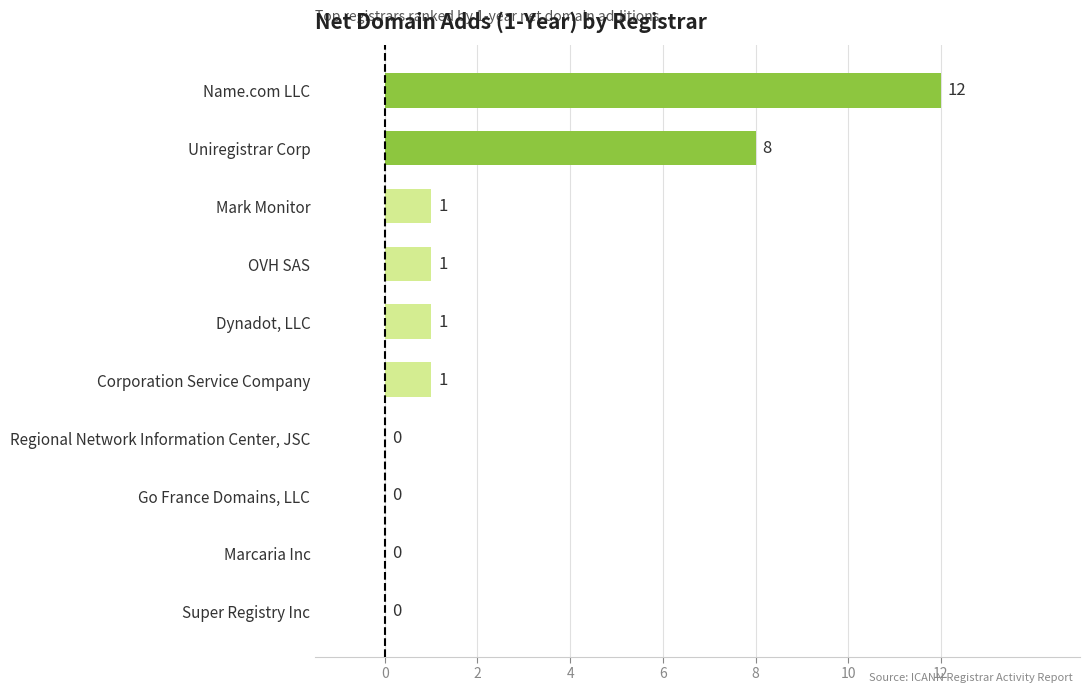

Approximately how many times larger is the value at Uniregistrar Corp compared to Mark Monitor?

8.0